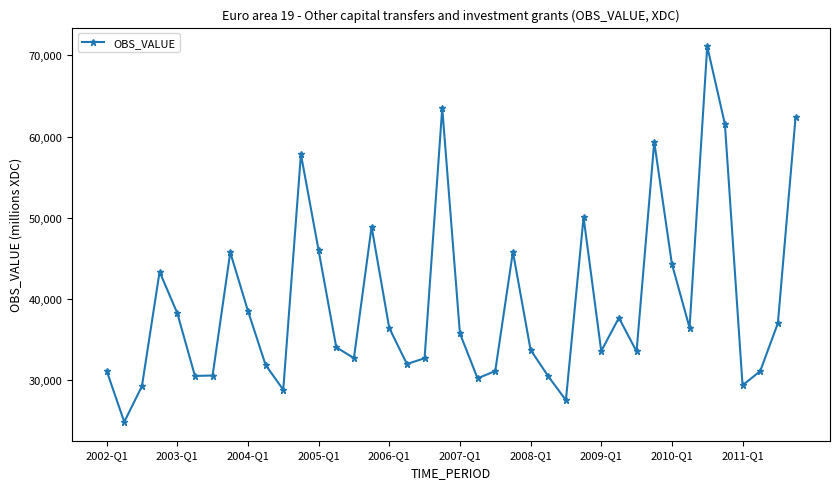

What is the greatest value displayed?

71116.8